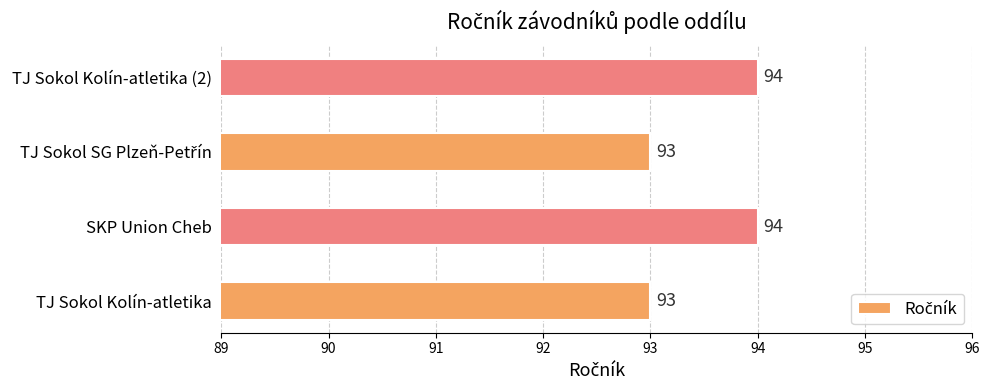

Reading bottom to top, extract all data points from this chart.

93	94	93	94